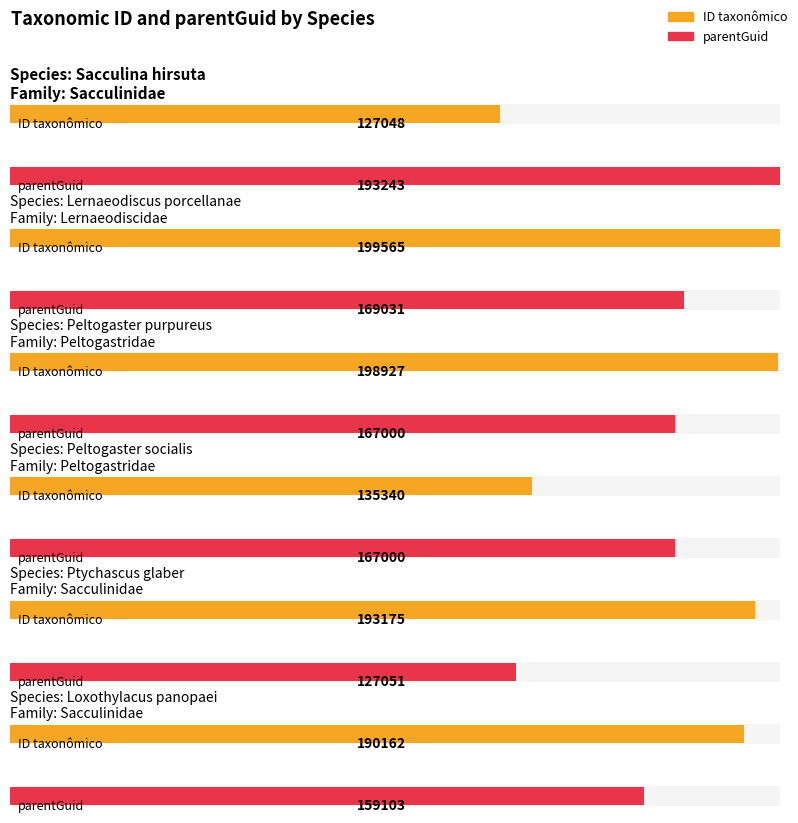

What is the difference between the ID taxonômico values at Sacculinidae and Lernaeodiscidae?

72517